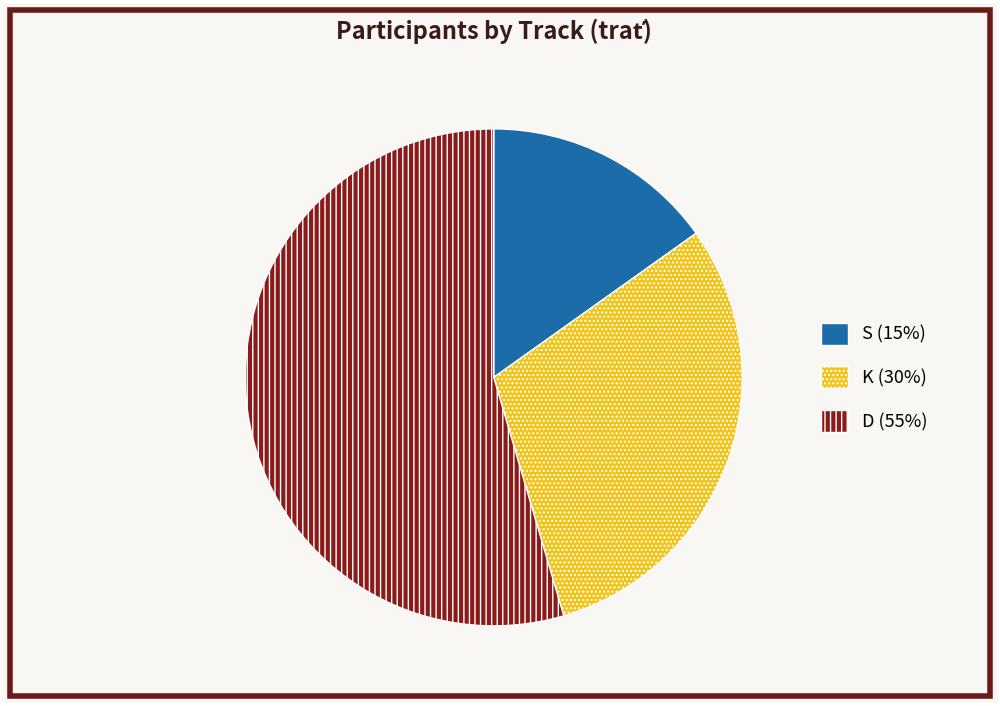

Which slice is the largest?

D